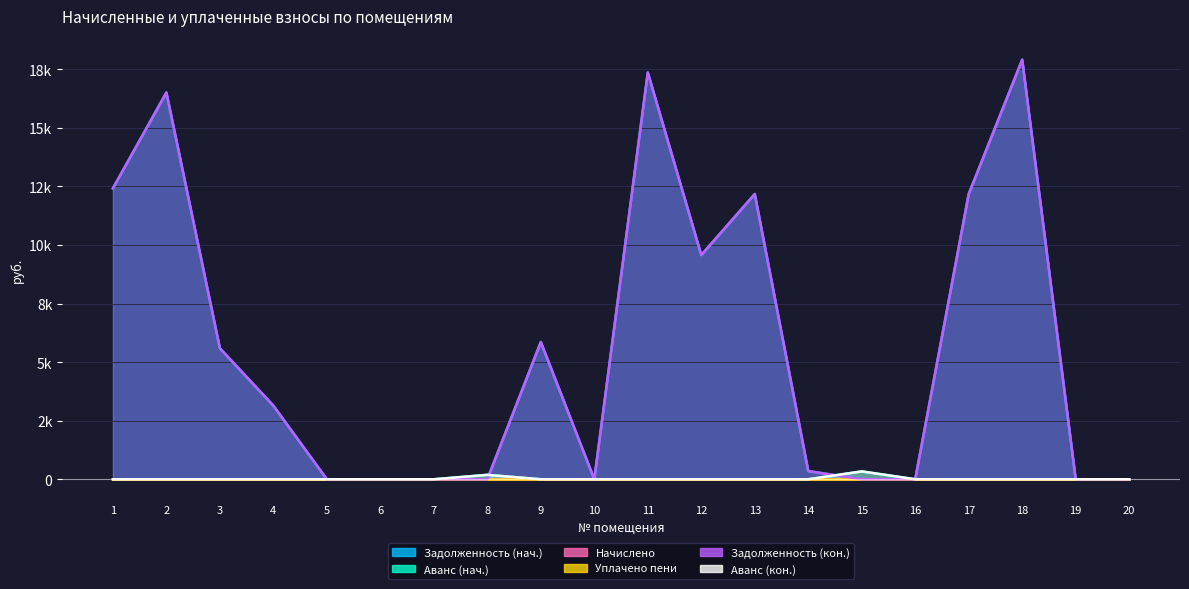

Between 3 and 10, which is larger?

3